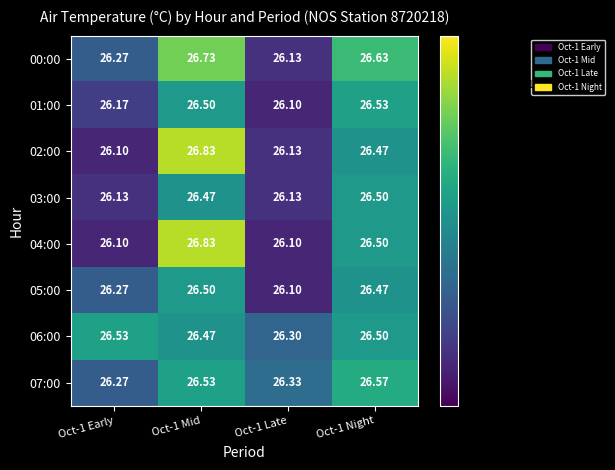

Is the value of 00:00 at Oct-1 Late greater than the value of 03:00 at Oct-1 Mid?

No